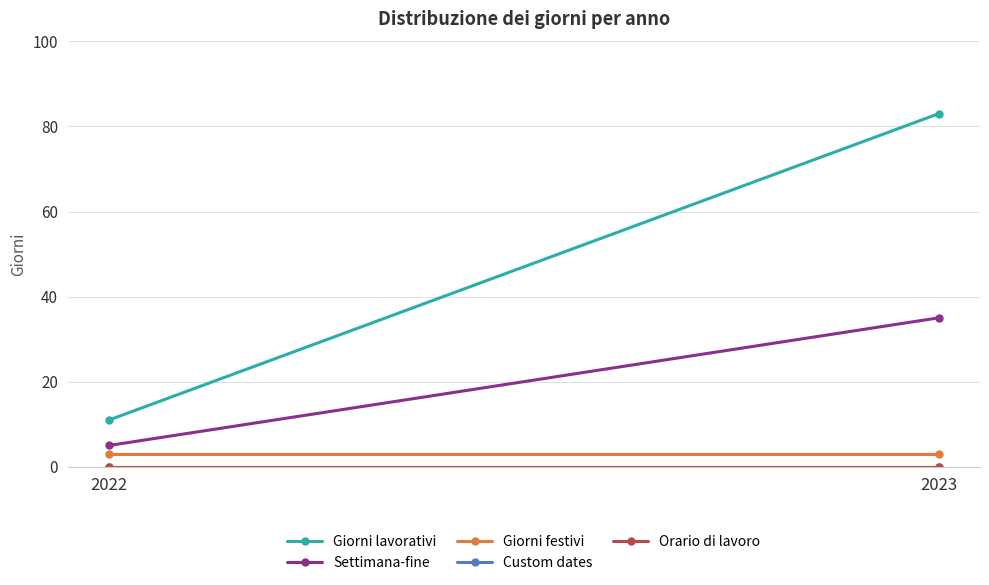

Which series changed the most between 2022 and 2023?

Giorni lavorativi